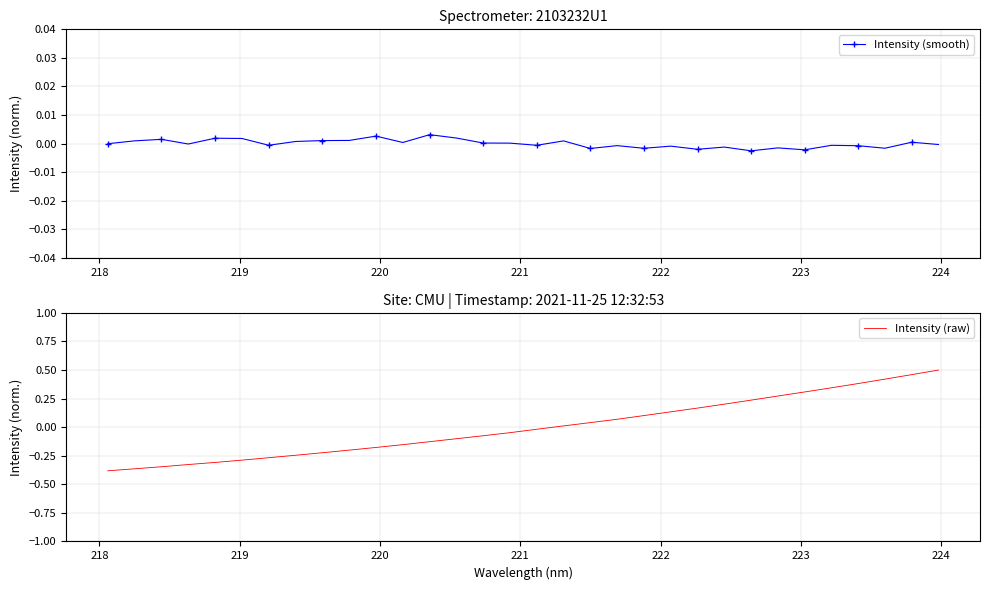

Which series has the largest range (max minus min)?

Intensity (raw)